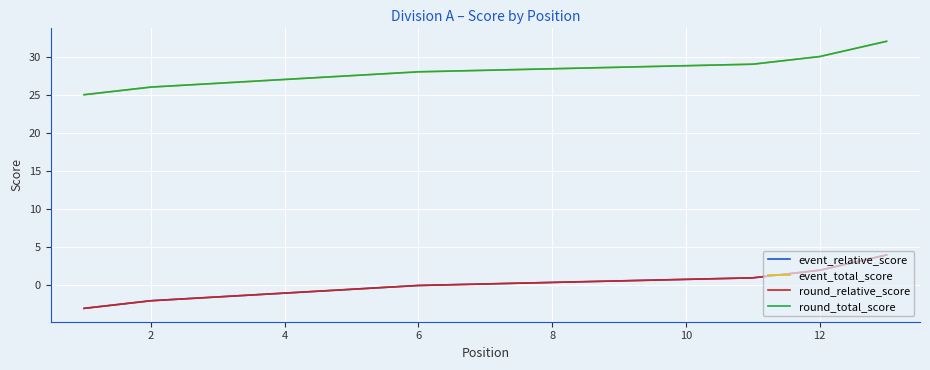

What is the label of the 11th point from the right?

2